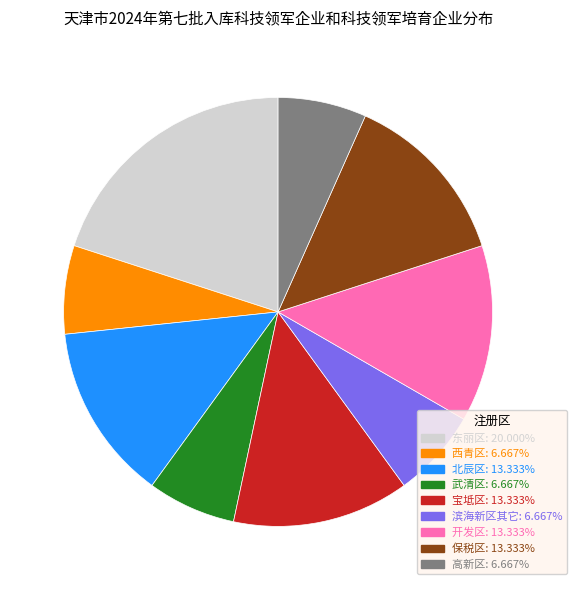

Which slice is the largest?

东丽区